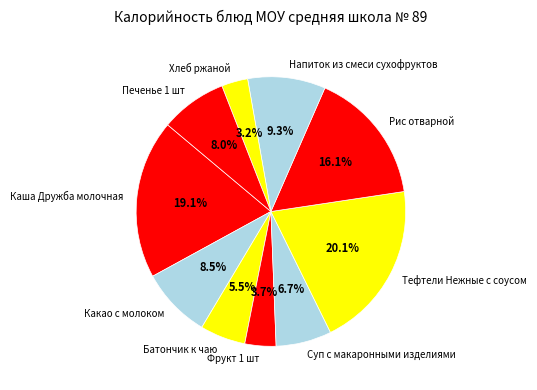

What percentage is the Суп с макаронными изделиями slice, to the nearest percent?

7%